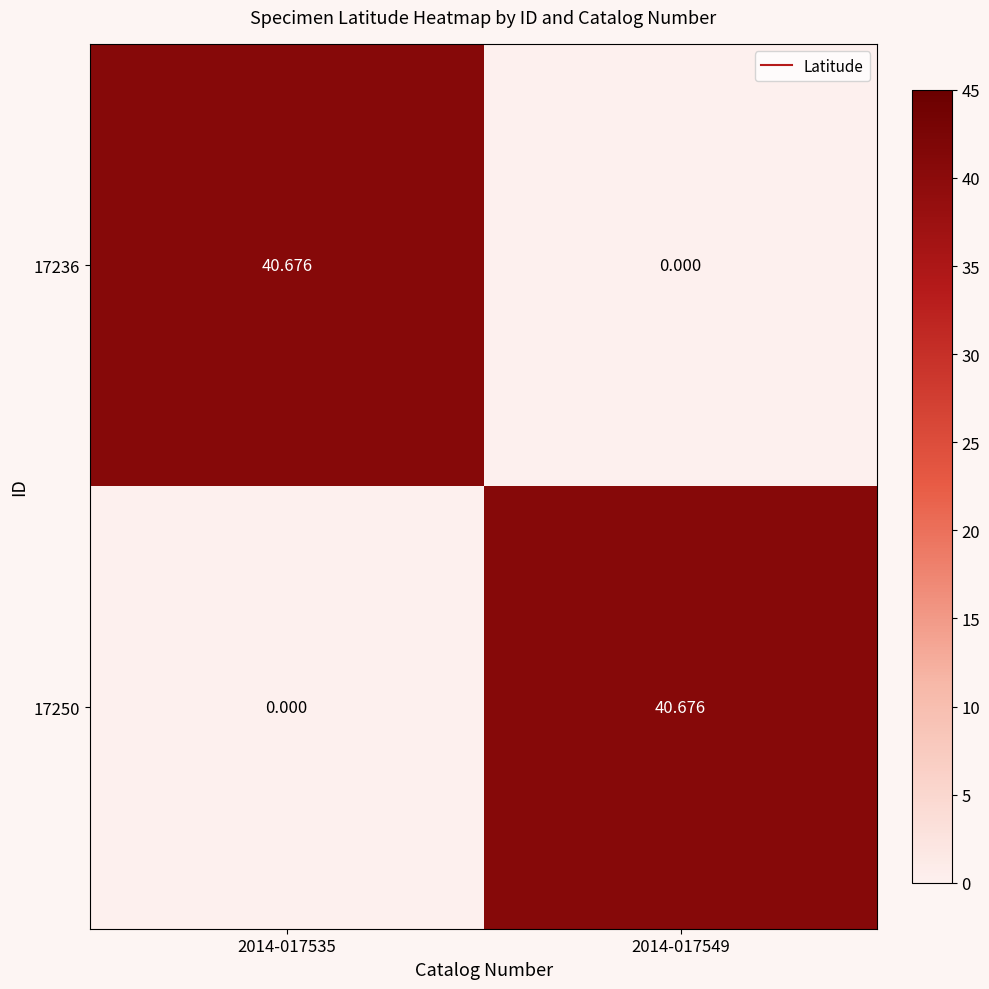

Reading right to left, list all the values displayed in this chart.

17236: 2014-017549=0.0	2014-017535=40.7
17250: 2014-017549=40.7	2014-017535=0.0